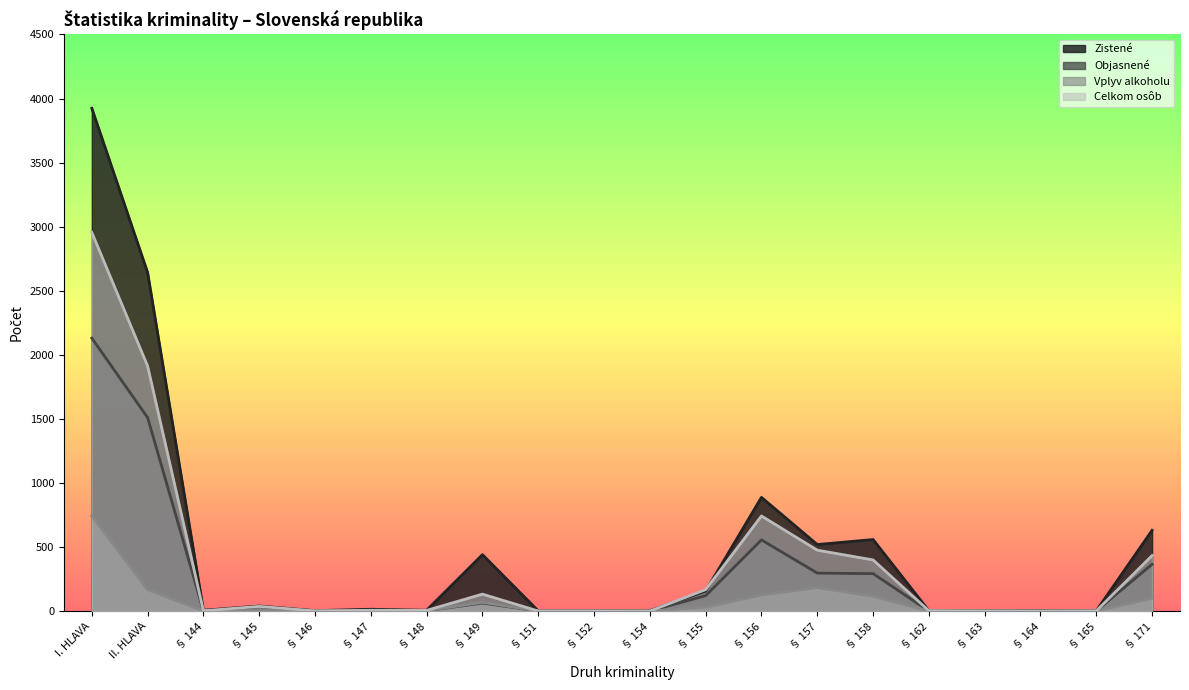

True or false: Objasnené and Celkom osôb intersect in this chart.

False